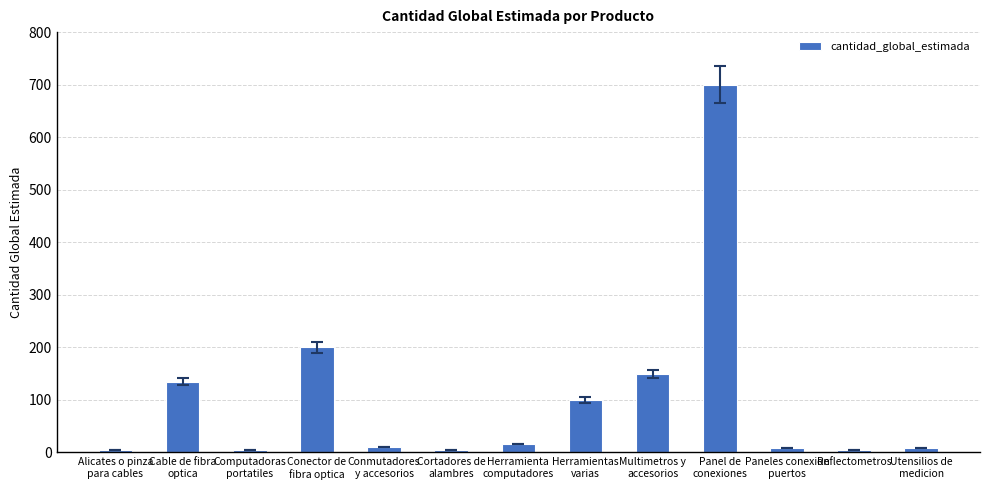

What is the difference between the second highest and minimum values?

196